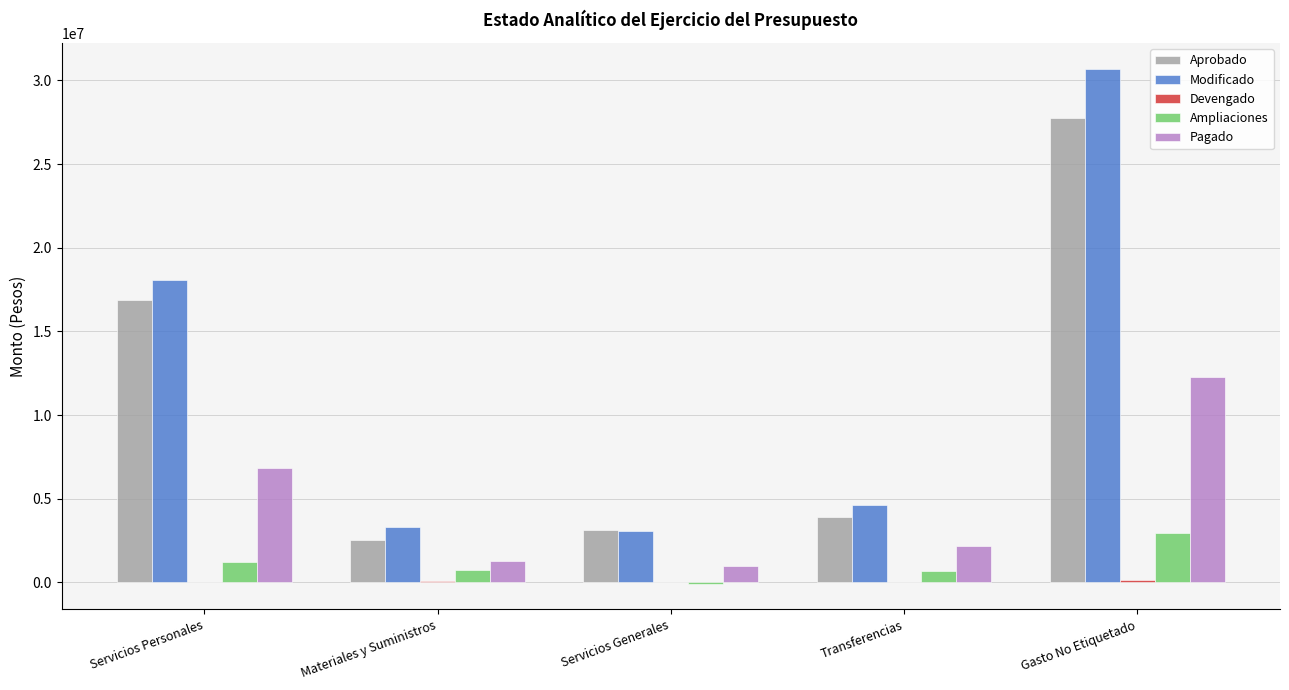

What is the maximum value shown in the chart?

30697108.6